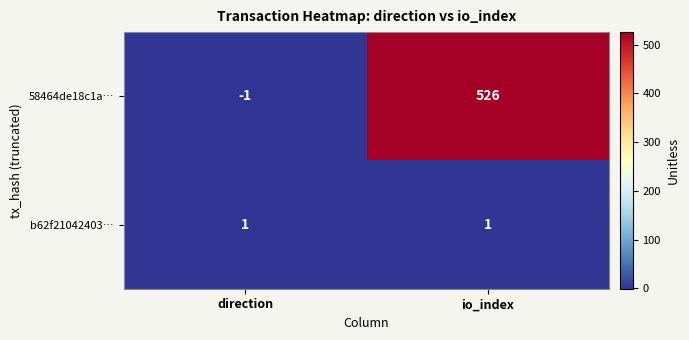

Which label corresponds to the largest value in the chart?

io_index